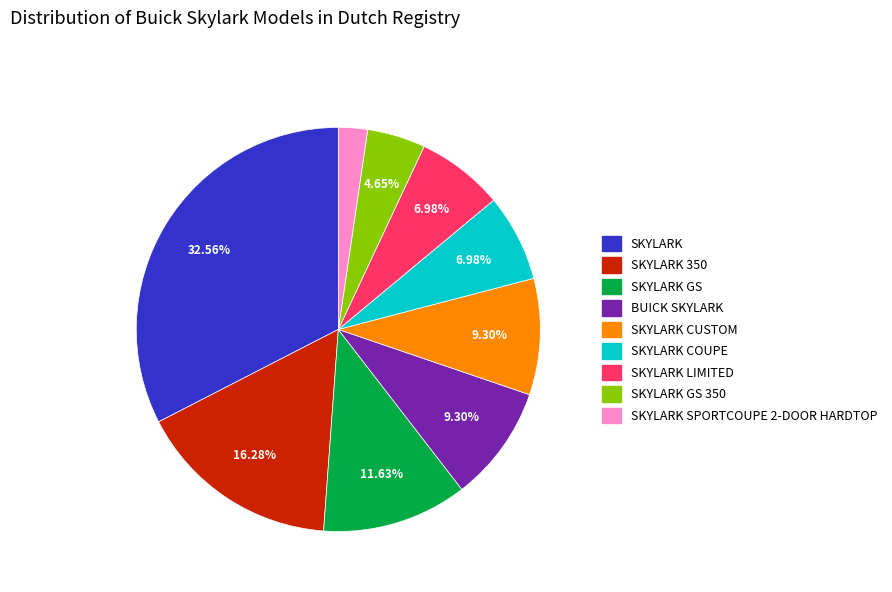

Is there a majority slice in this chart?

No